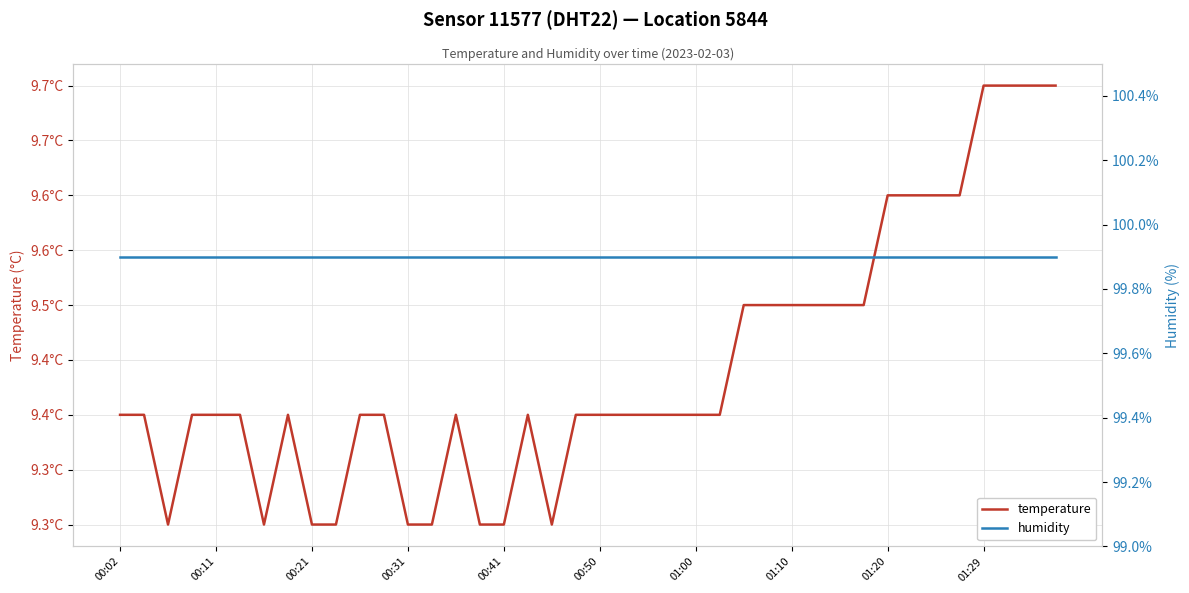

Which series has the largest total across all categories?

humidity